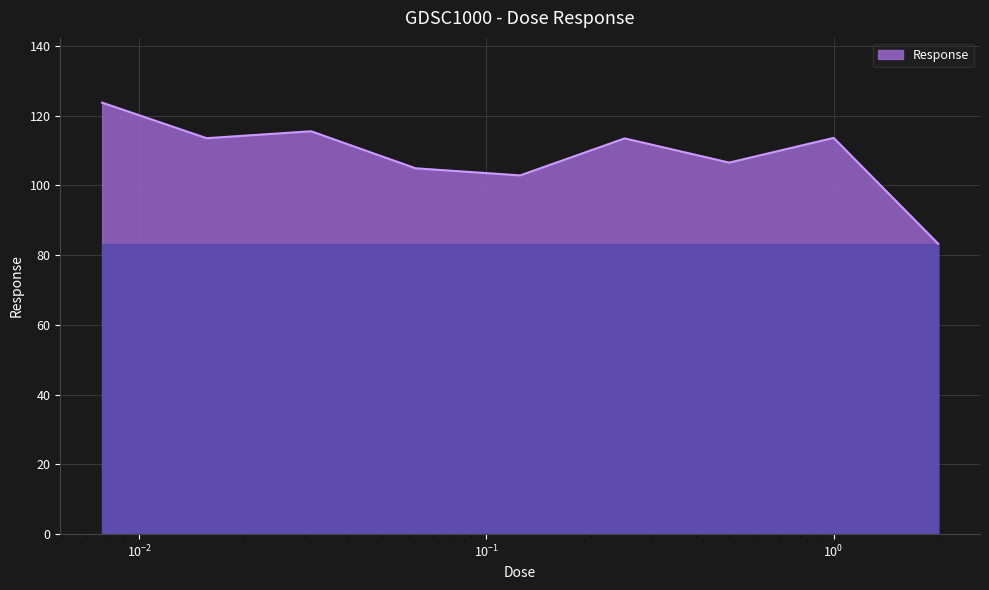

What is the greatest value displayed?

123.7